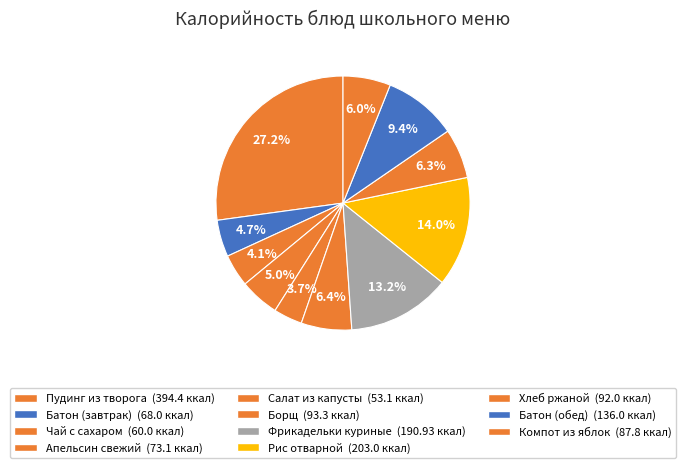

How many segments does this pie chart have?

11